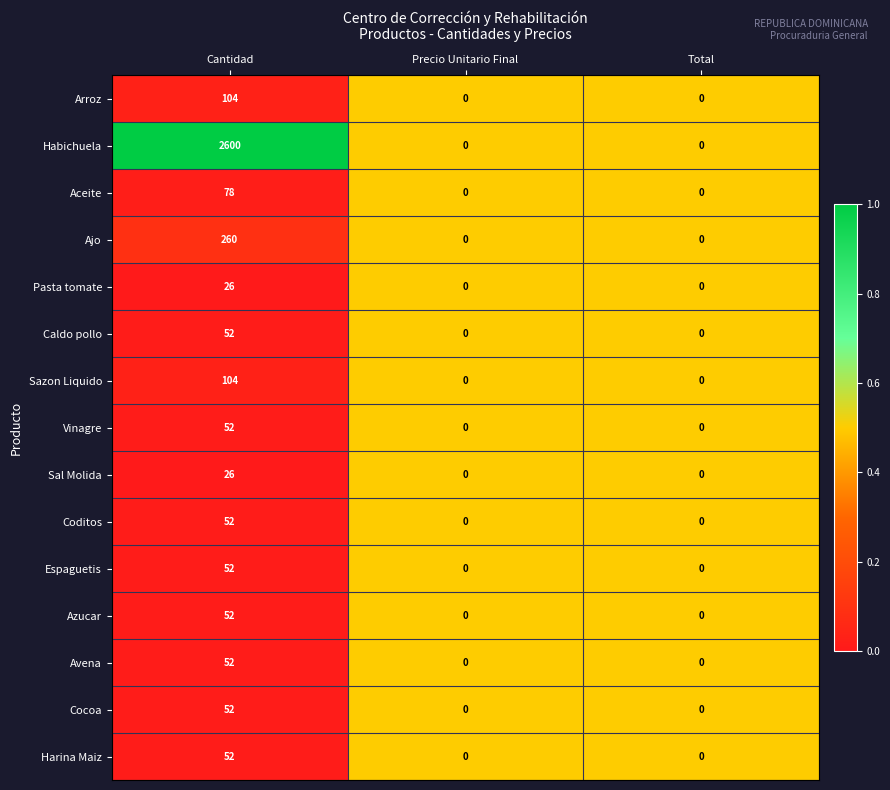

What is the total value across all series at Total?

0